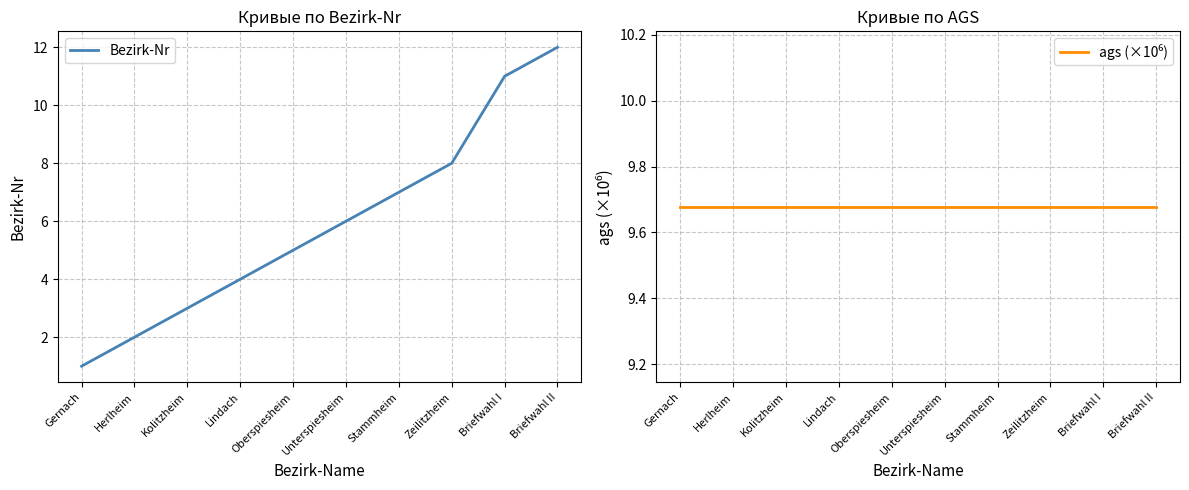

Is this an area chart (filled region under the line)?

No